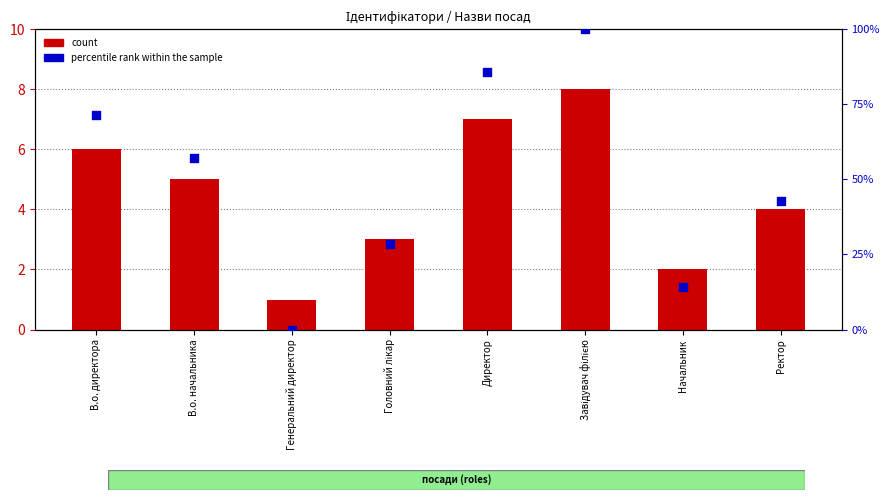

At how many categories does at least one series exceed 49?

4